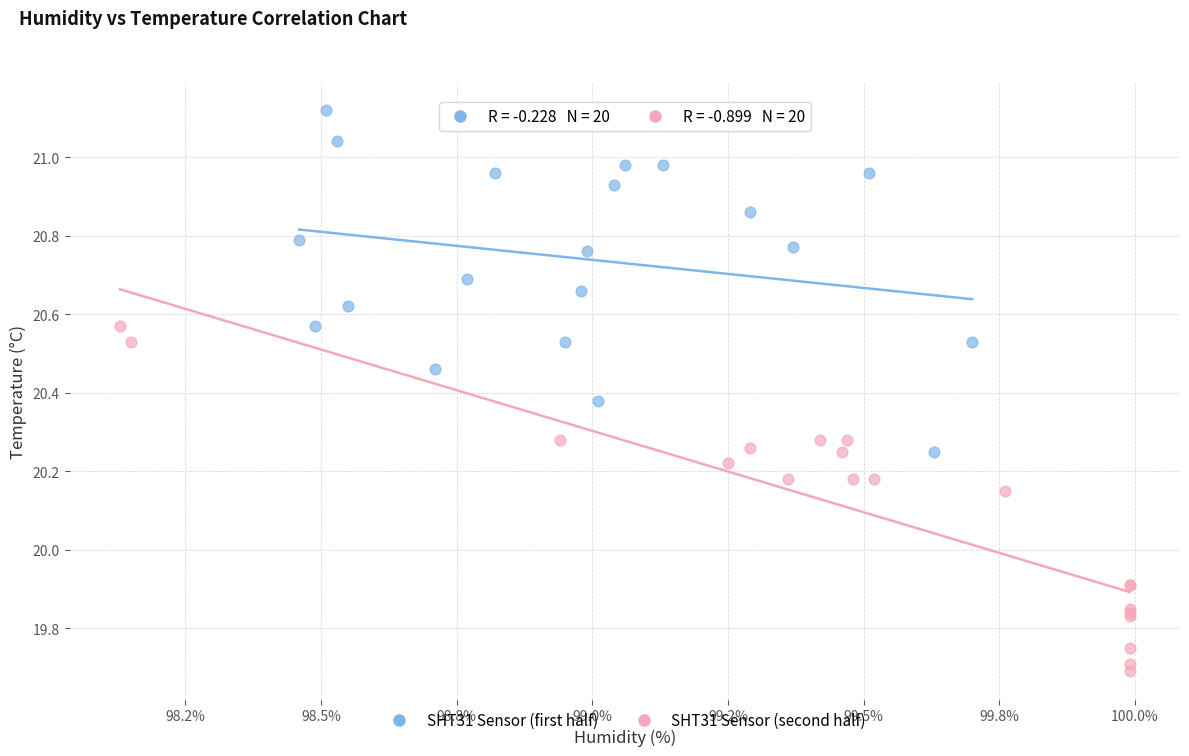

Which series reaches the minimum Y coordinate?

SHT31 Sensor (second half)